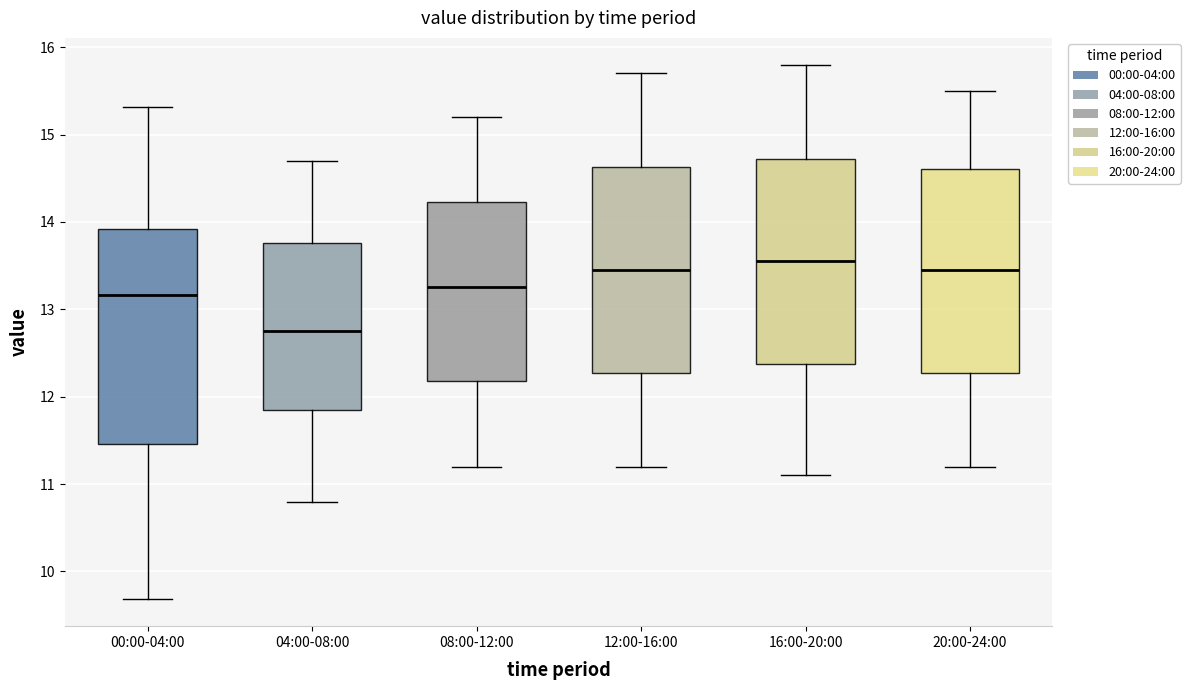

Reading left to right, transcribe this box plot: for each box, give where its median line is, the range the box spans, and where its two whiskers end, as read against the y-axis. The values are not printed on the chart, so give them approximately, as read against the axis.

00:00-04:00: median 13.2, box 11.5 to 13.9, whiskers 9.7 to 15.3
04:00-08:00: median 12.8, box 11.9 to 13.8, whiskers 10.8 to 14.7
08:00-12:00: median 13.3, box 12.2 to 14.2, whiskers 11.2 to 15.2
12:00-16:00: median 13.5, box 12.3 to 14.6, whiskers 11.2 to 15.7
16:00-20:00: median 13.6, box 12.4 to 14.7, whiskers 11.1 to 15.8
20:00-24:00: median 13.5, box 12.3 to 14.6, whiskers 11.2 to 15.5